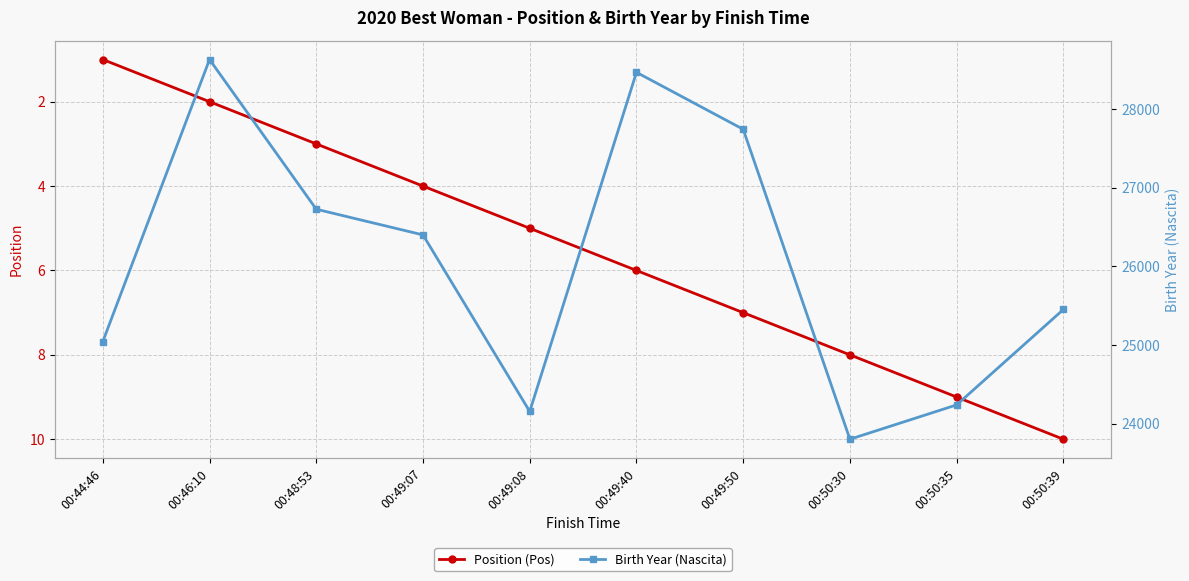

True or false: Birth Year (Nascita) has more than 0 interior local peaks.

True